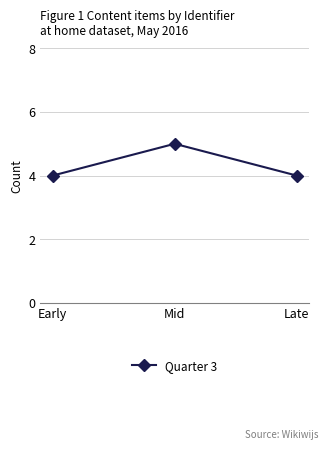

What is the value of the 1st point from the left?

4